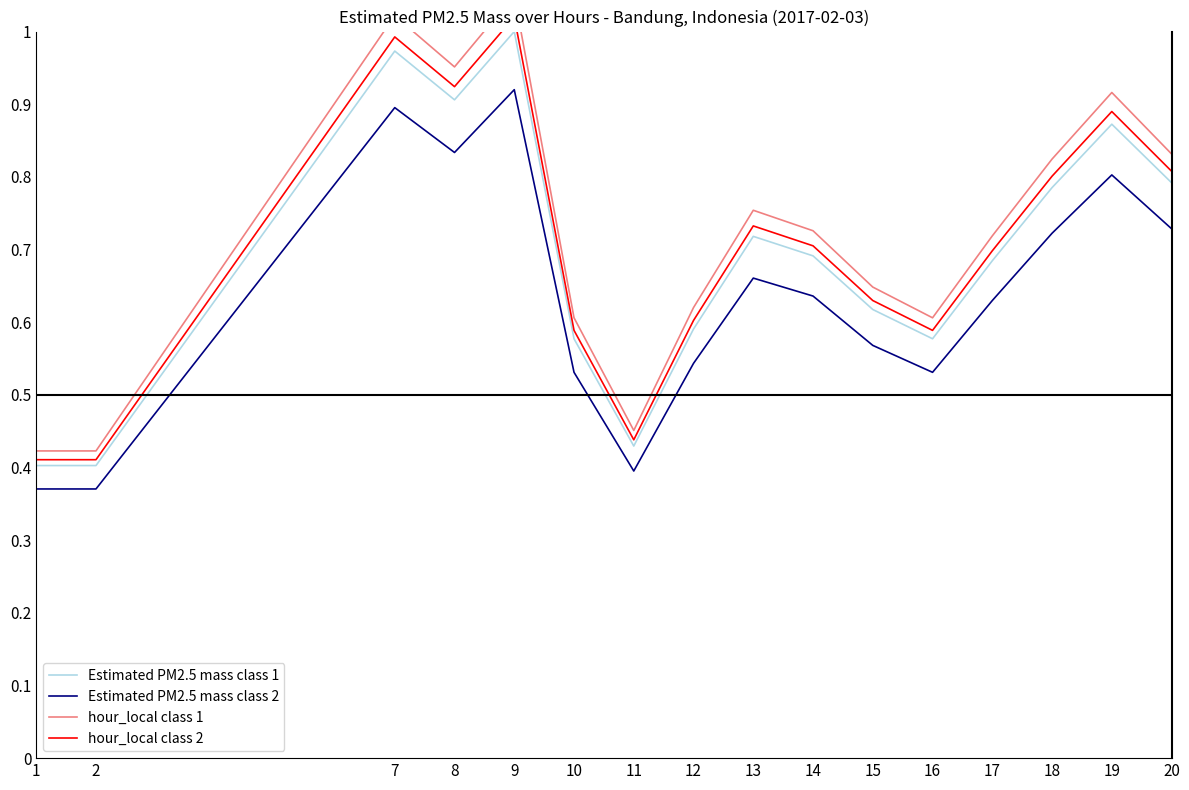

Which category has the highest value in the Estimated PM2.5 mass class 2 series?

9